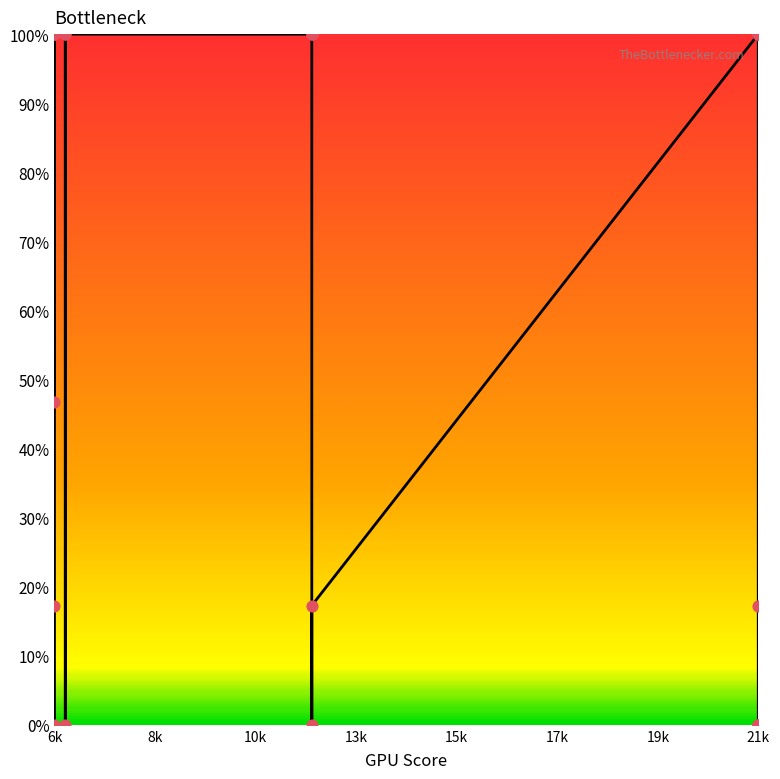

What is the change in value from 13 to 18?

-17.3